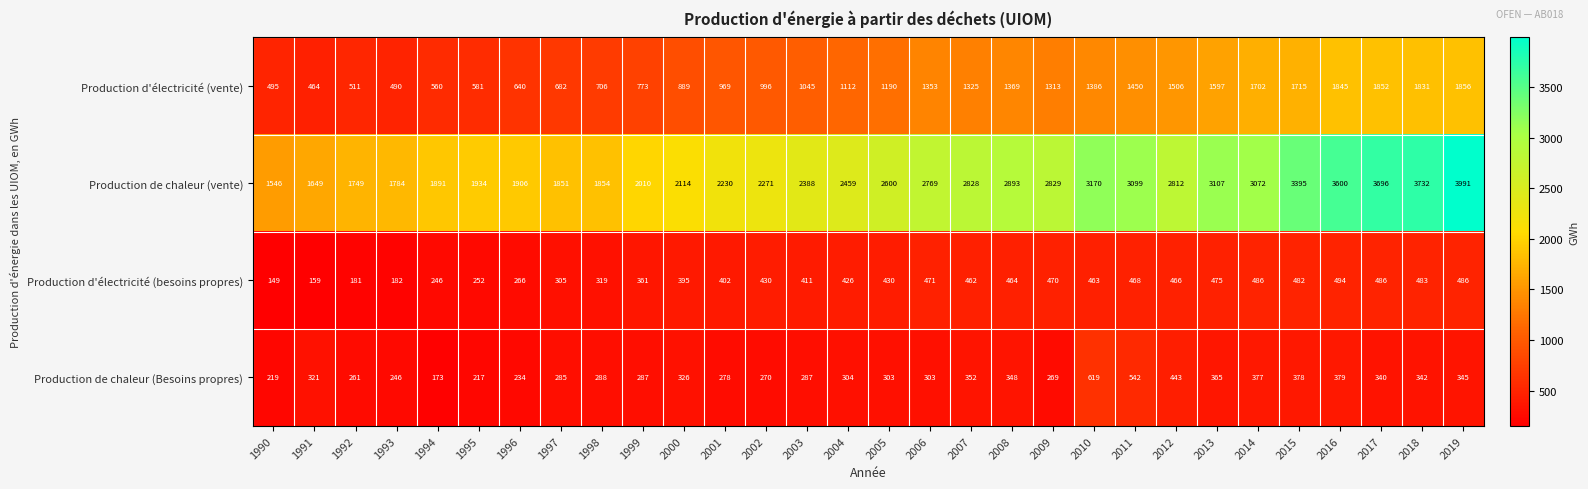

At which category is the sum across all series the highest?

2019